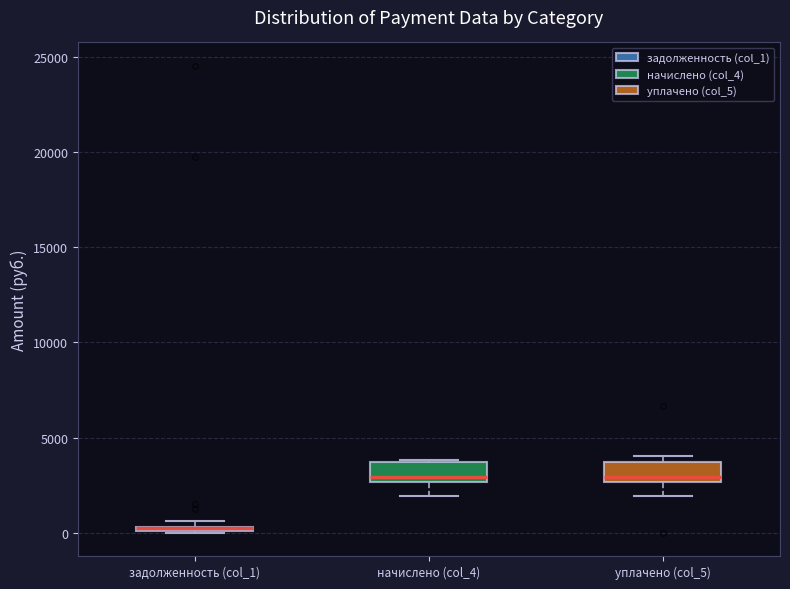

Where is the upper edge of the box for начислено (col_4) on the y-axis? The values are not printed on the chart, so give them approximately, as read against the axis.

3500